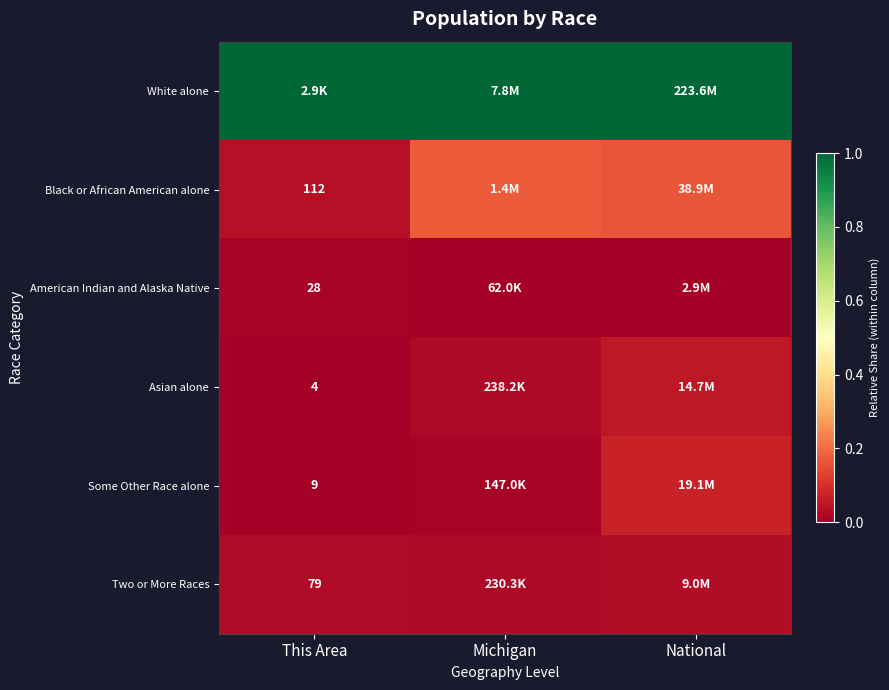

Count the Black or African American alone values in the range 0 to 1.

3